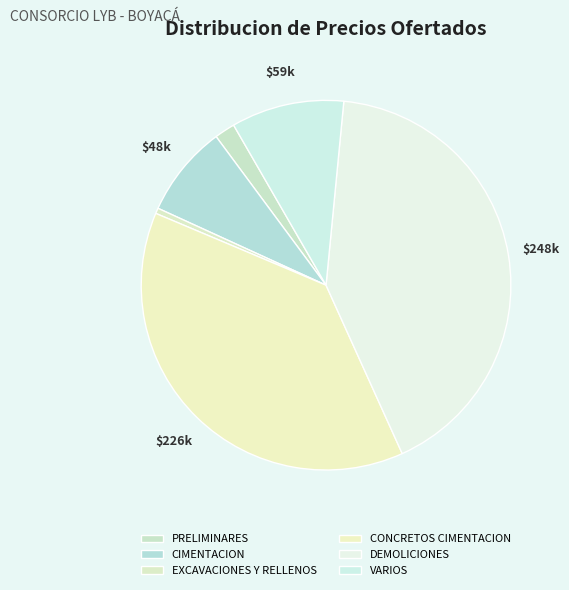

Combined, do DEMOLICIONES and EXCAVACIONES Y RELLENOS account for over 50%?

No